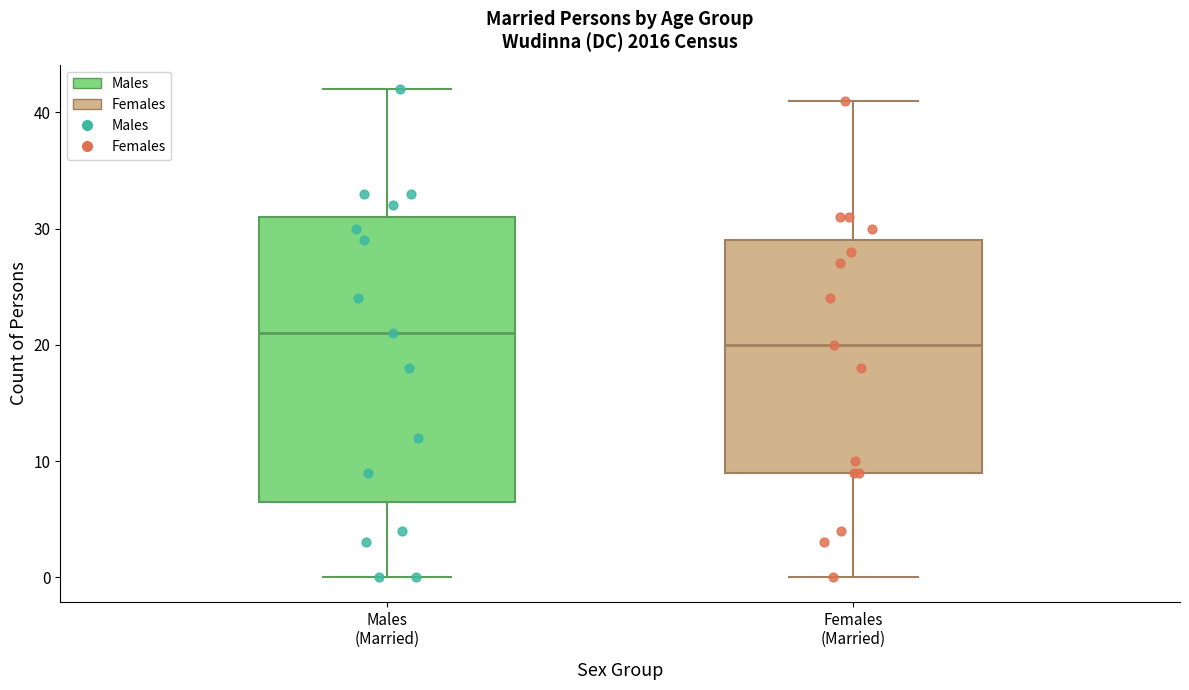

Reading left to right, transcribe this box plot: for each box, give where its median line is, the range the box spans, and where its two whiskers end, as read against the y-axis. The values are not printed on the chart, so give them approximately, as read against the axis.

Males (Married): median 21, box 7 to 31, whiskers 0 to 42
Females (Married): median 20, box 9 to 29, whiskers 0 to 41